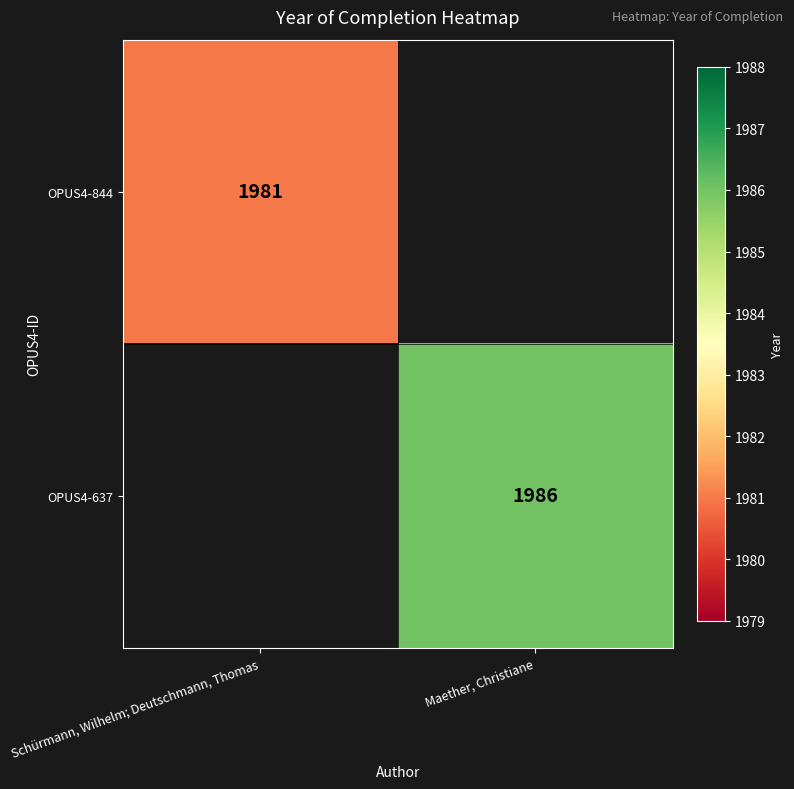

The value of OPUS4-844 at Schürmann, Wilhelm; Deutschmann, Thomas is 2720. True or false?

False